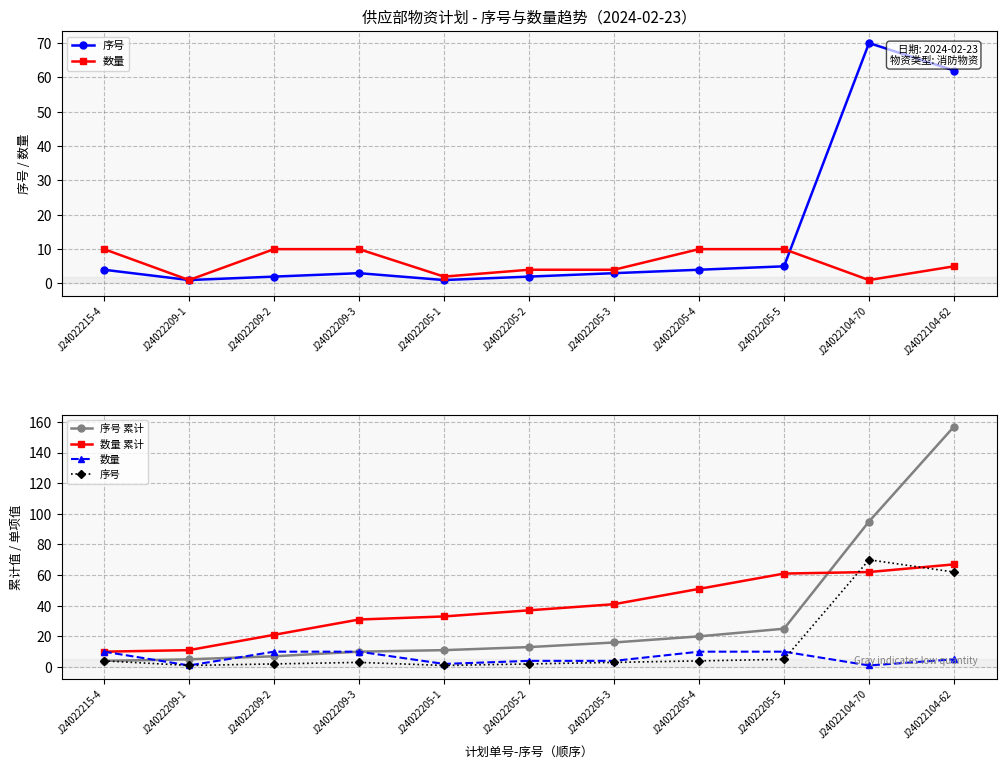

What are all the series names shown in the legend?

序号, 数量, 序号 累计, 数量 累计